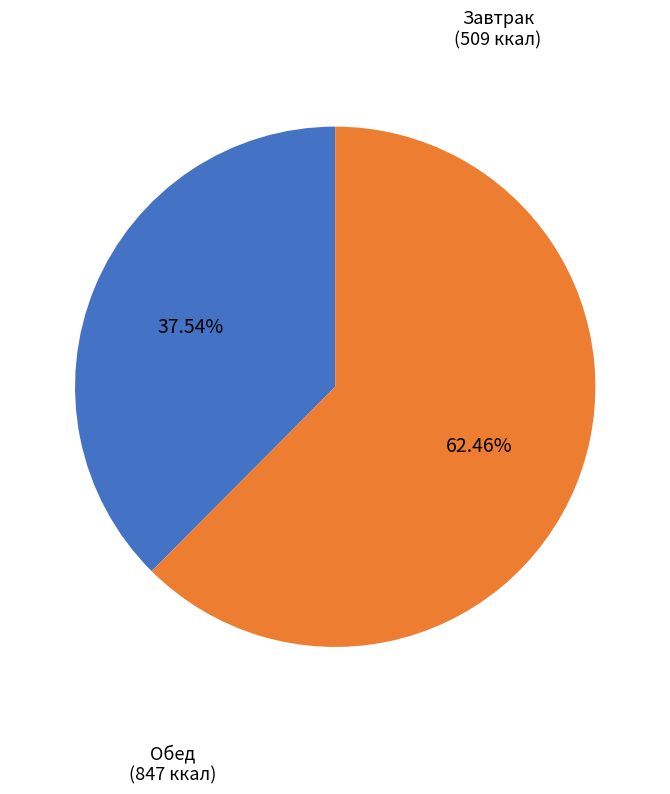

Does any single category account for the majority?

Yes